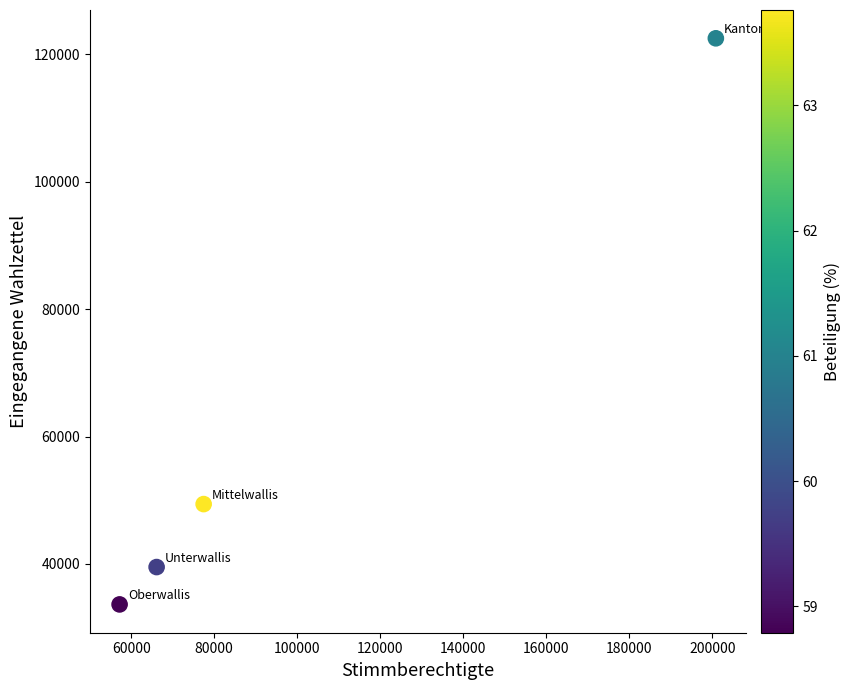

What is the range of Y values (max minus min)?

88899